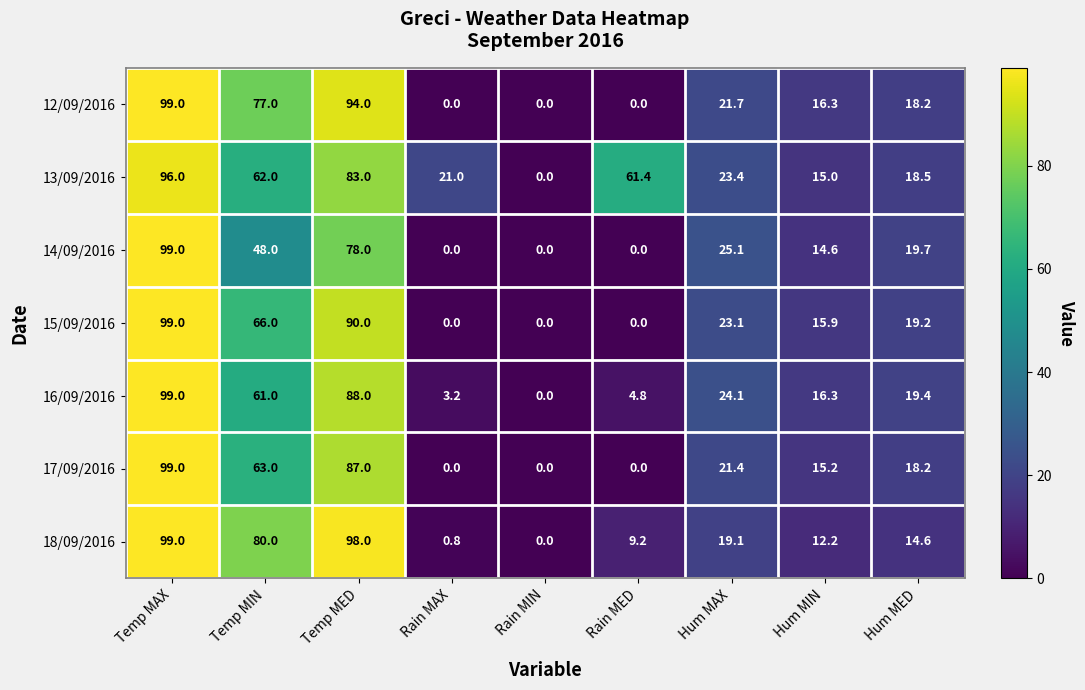

At how many categories does at least one series exceed 75?

3